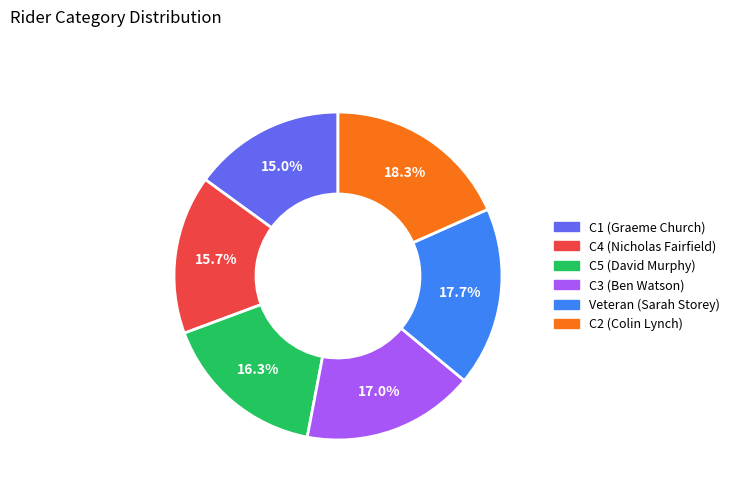

Which category has the smallest portion of the pie?

C1 (Graeme Church)